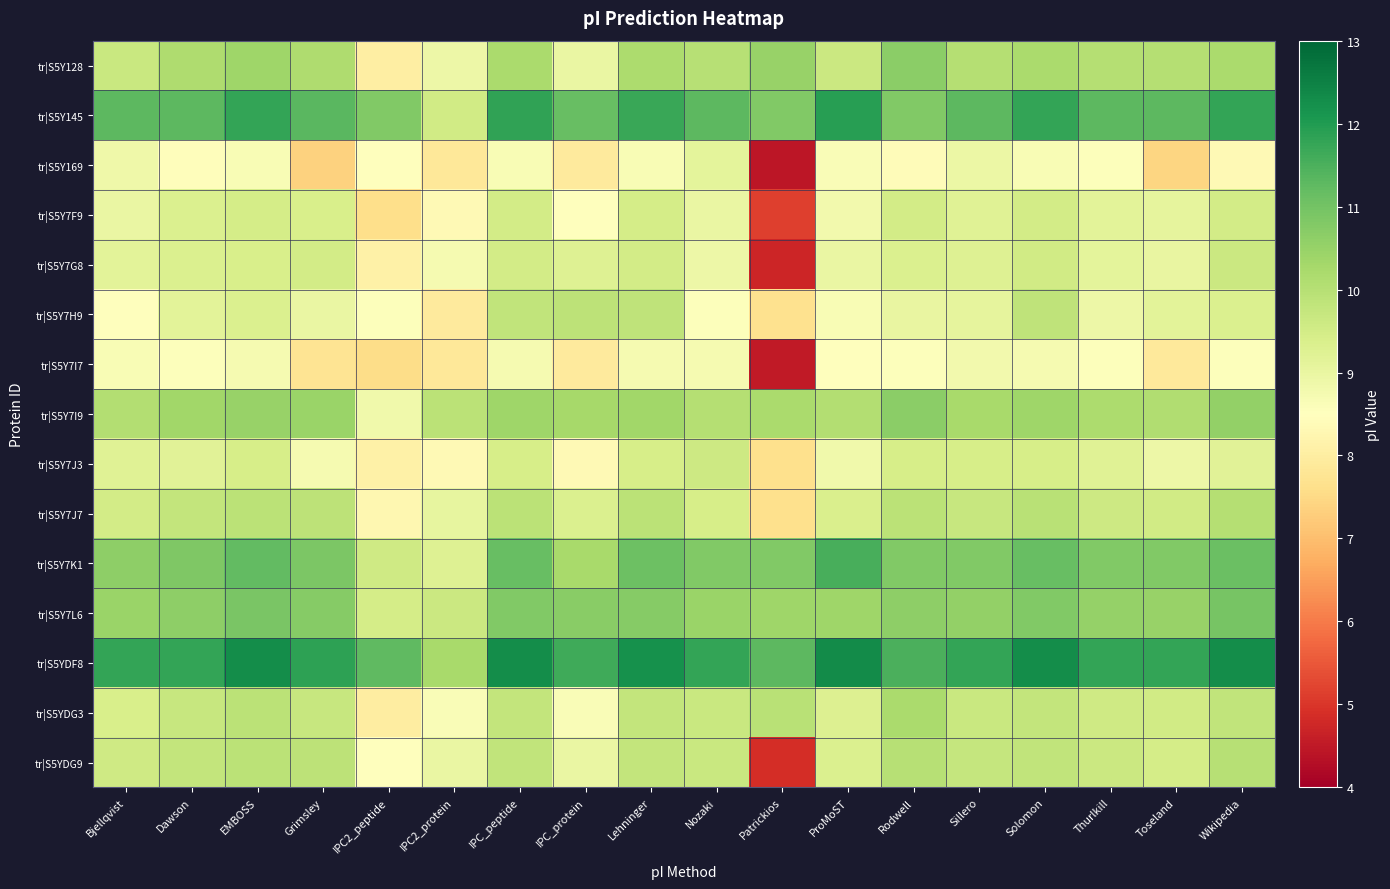

Rank the series at Thurlkill from lowest to highest value.

tr|S5Y169, tr|S5Y7I7, tr|S5Y7H9, tr|S5Y7G8, tr|S5Y7F9, tr|S5Y7J3, tr|S5YDG3, tr|S5Y7J7, tr|S5YDG9, tr|S5Y128, tr|S5Y7I9, tr|S5Y7L6, tr|S5Y7K1, tr|S5Y145, tr|S5YDF8